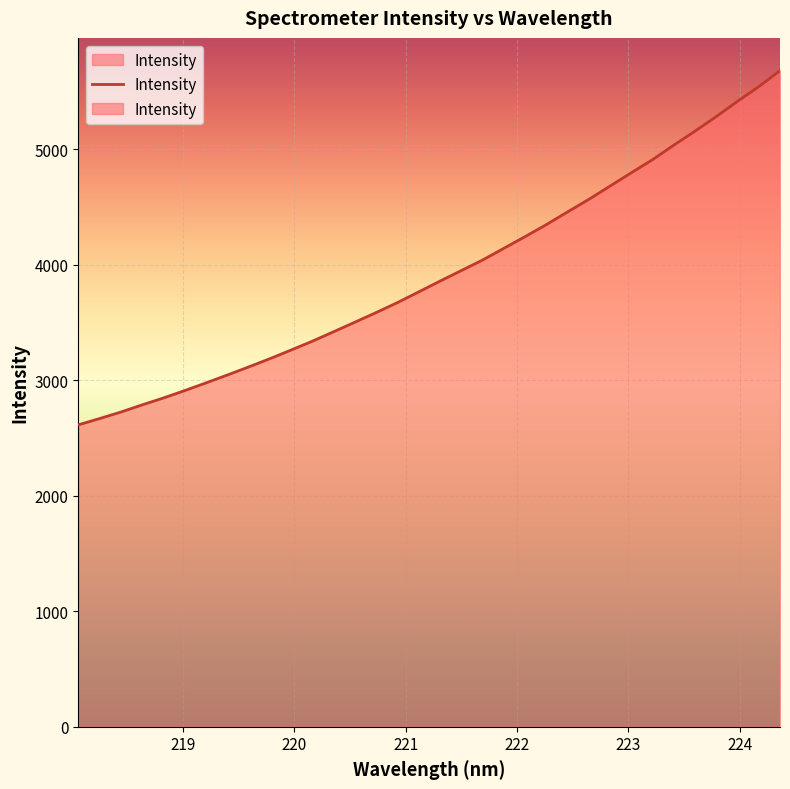

What is the difference between the maximum and minimum values?

3065.2